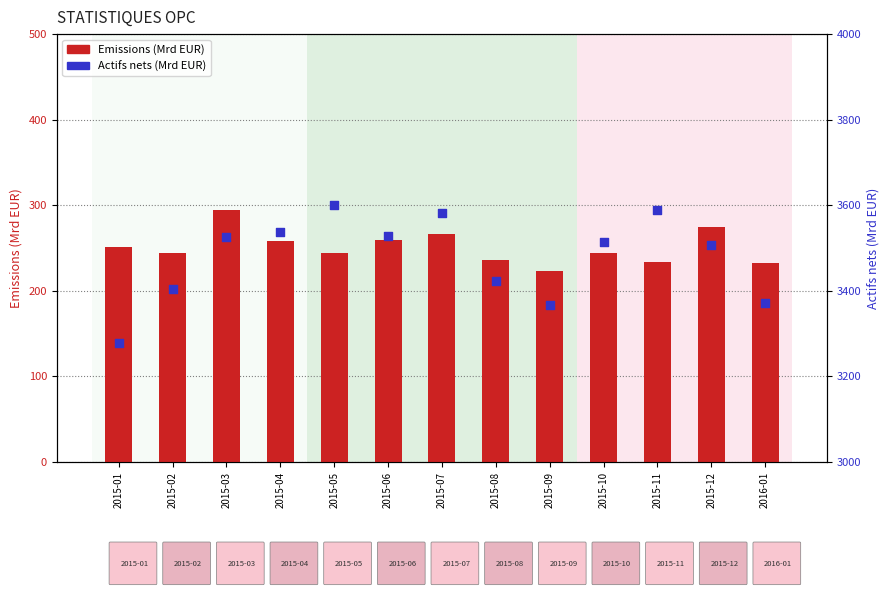

What are all the series names shown in the legend?

Emissions, Actifs nets